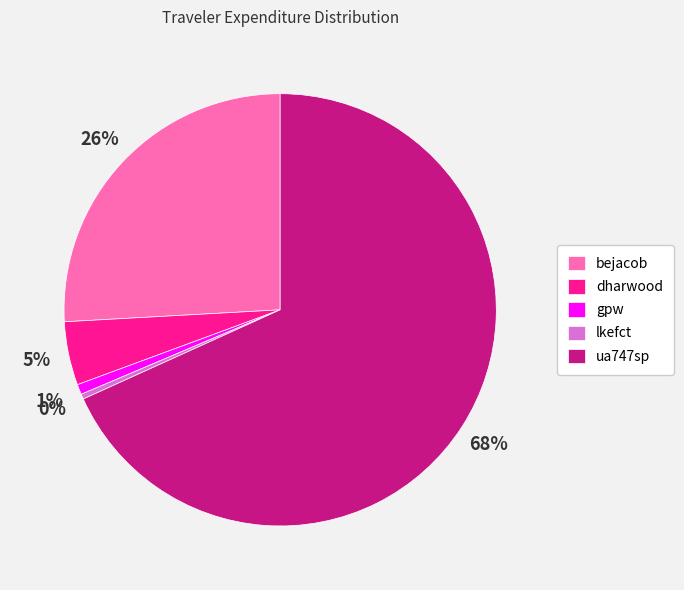

Which category accounts for the majority?

ua747sp